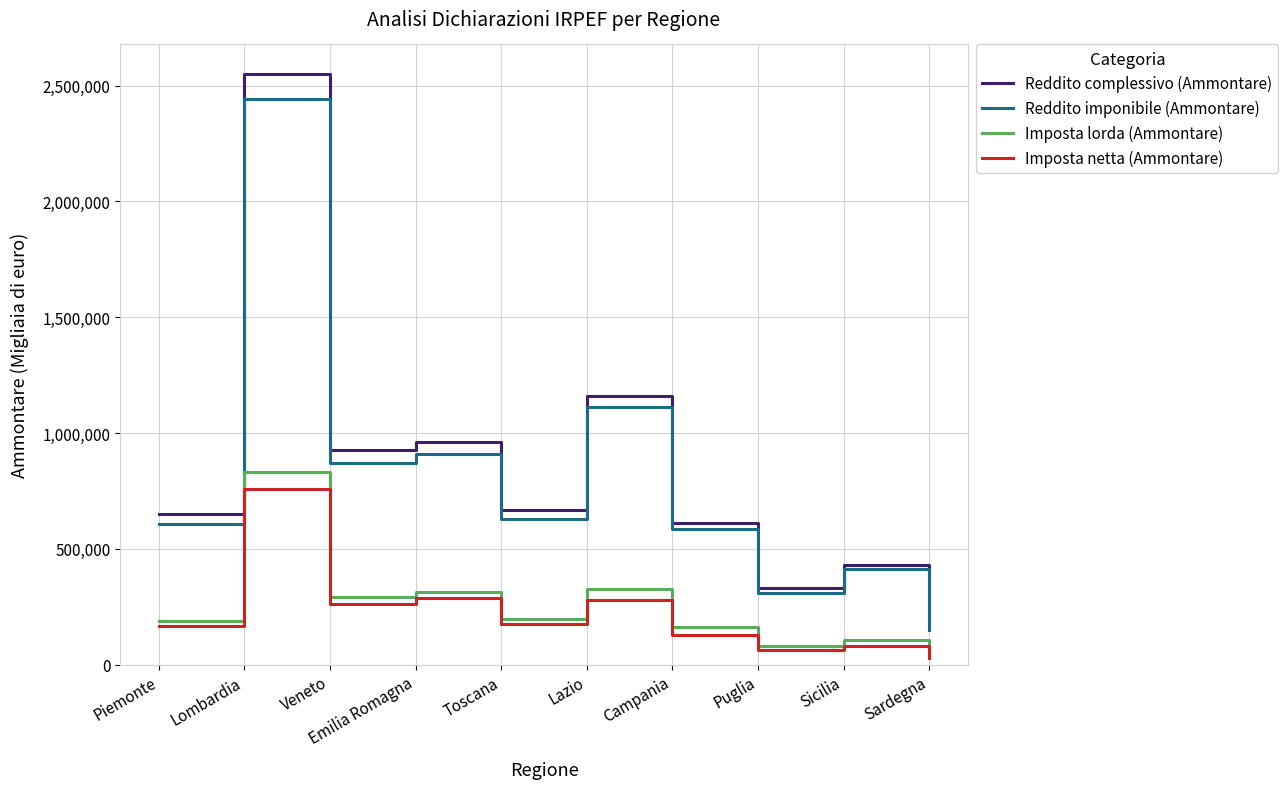

True or false: Imposta lorda (Ammontare) and Reddito complessivo (Ammontare) intersect in this chart.

False